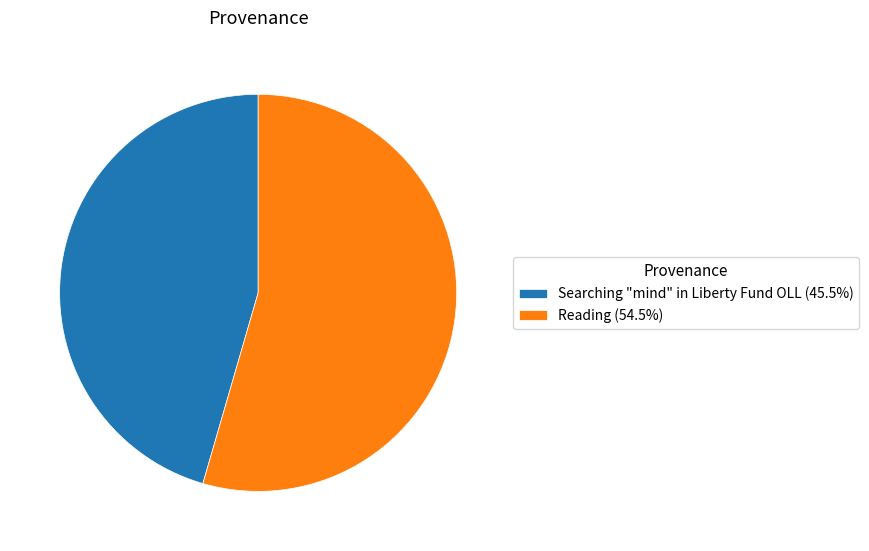

Approximately how many times larger is the value at Searching "mind" in Liberty Fund OLL (45.5%) compared to Reading (54.5%)?

0.8